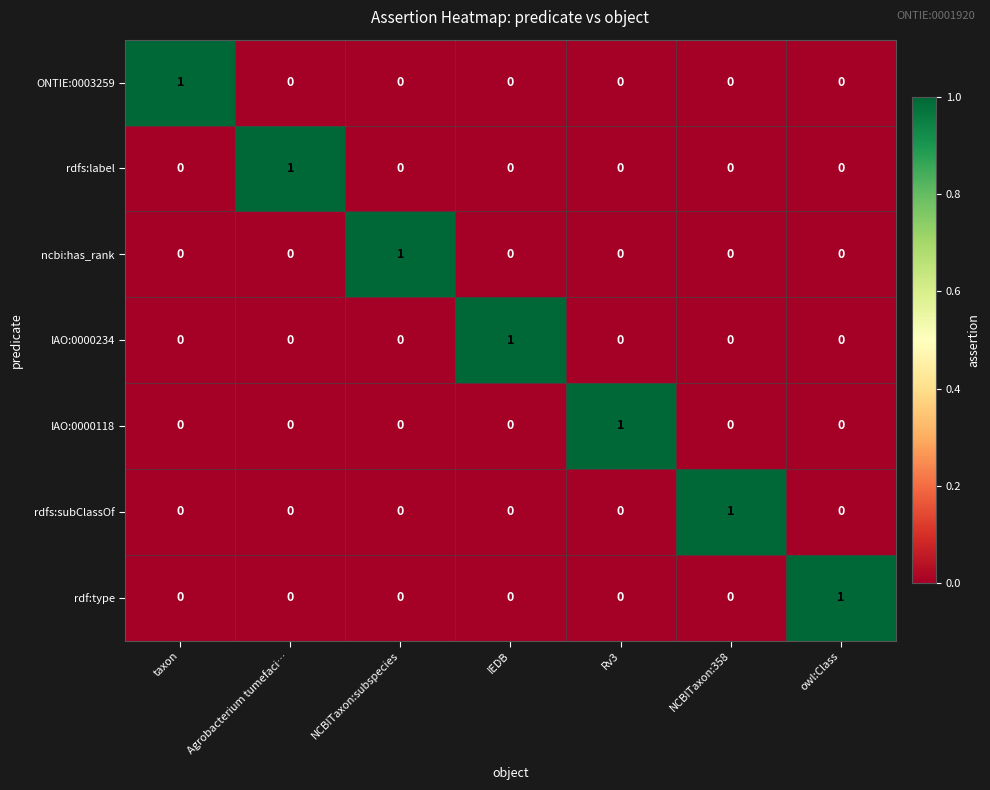

The rdfs:subClassOf series shows 0 at Agrobacterium tumefaci…. True or false?

True